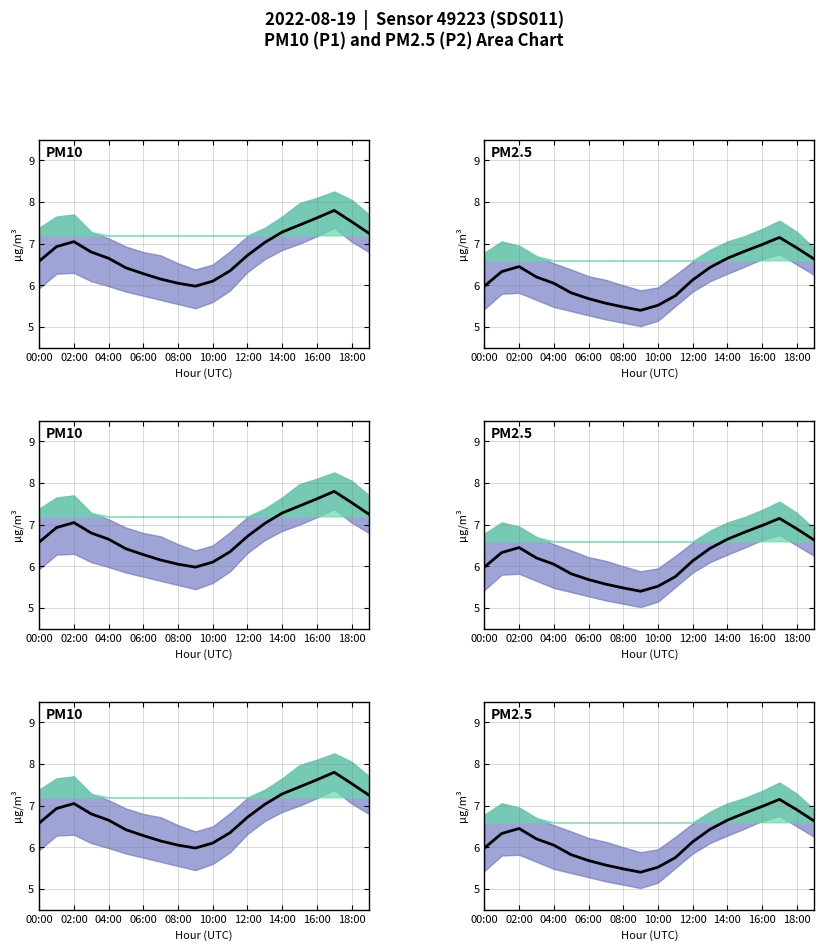

True or false: P1 and P2 cross at least once.

False